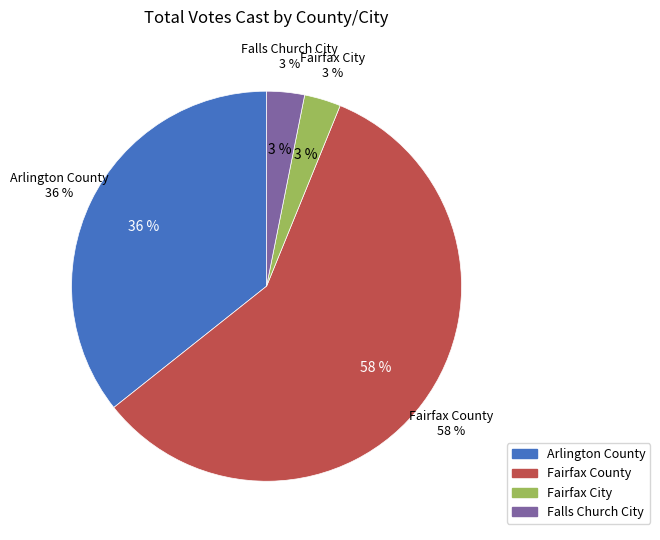

What is the change in value from Arlington County to Falls Church City?

-21512